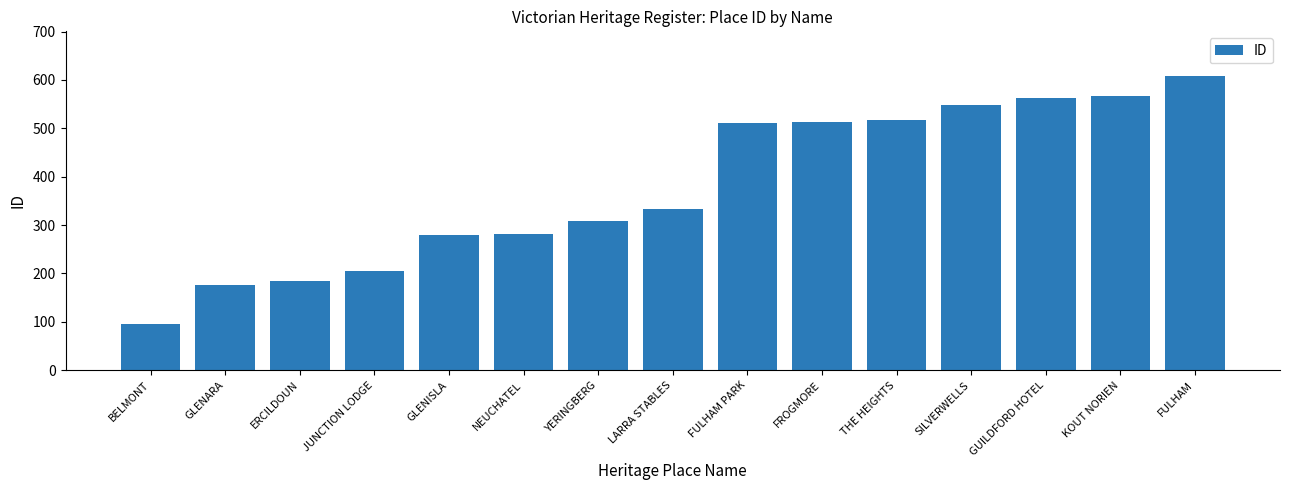

What is the greatest value displayed?

609